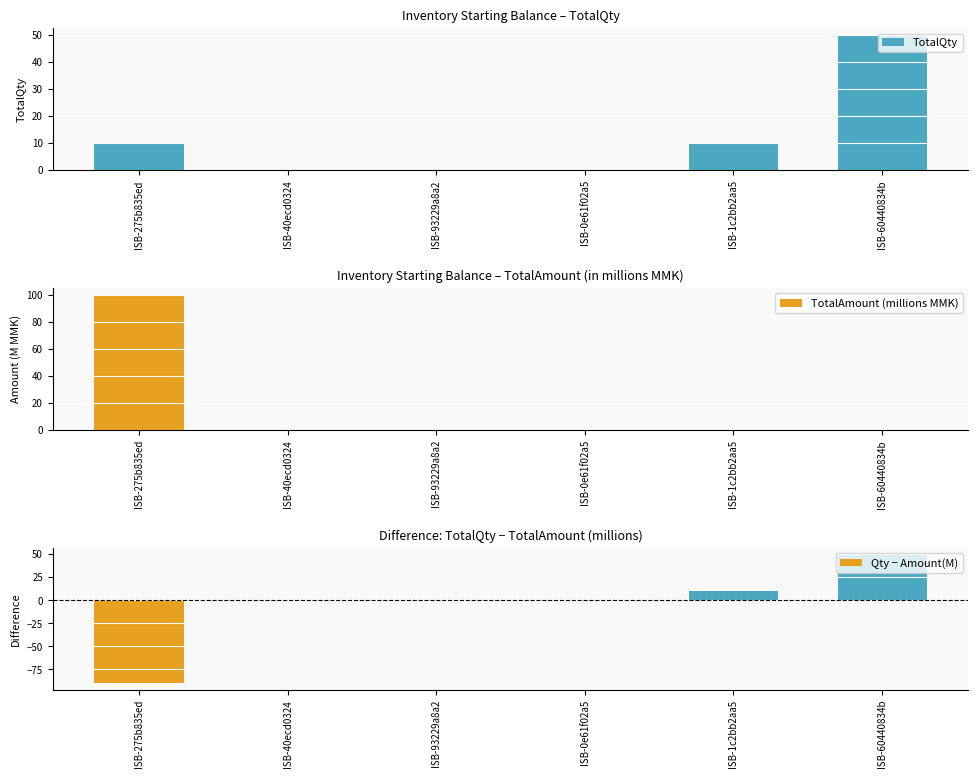

Rank the series by their maximum value, from highest to lowest.

TotalAmount (millions MMK), TotalQty, Qty − Amount(M)